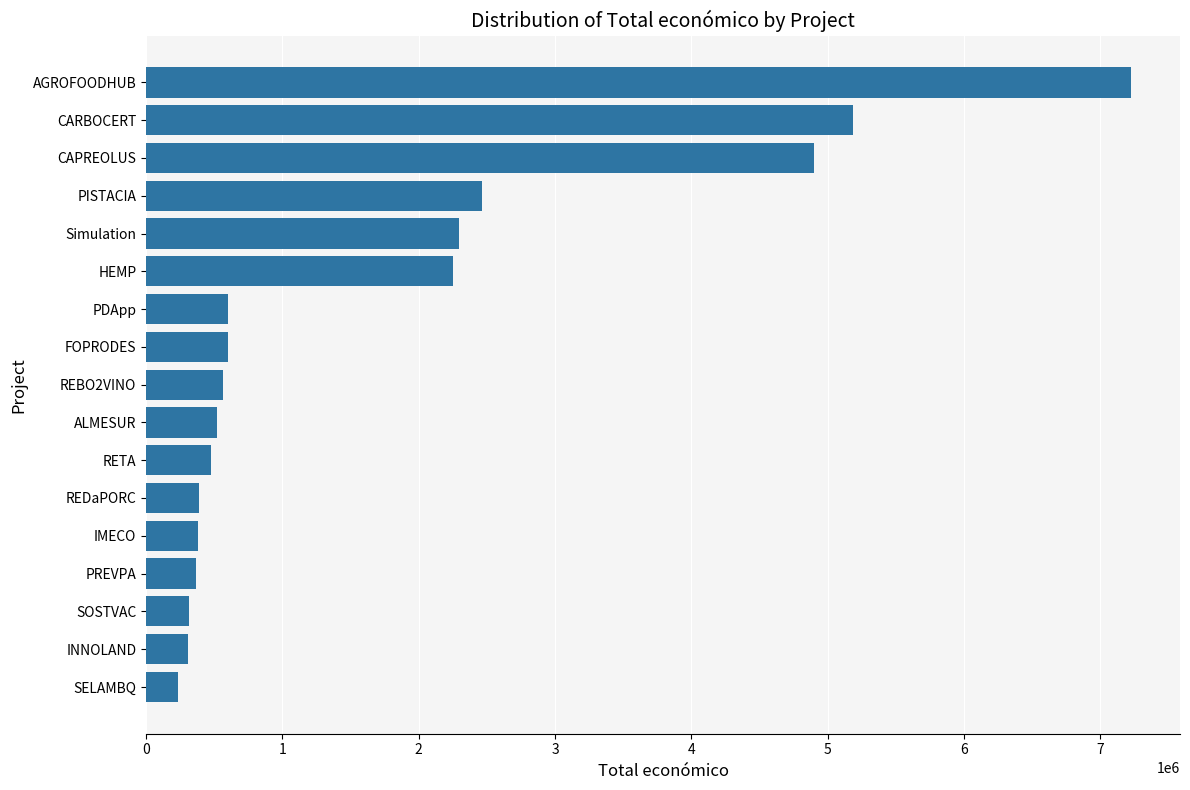

What is the ratio of the value at PDApp to the value at SOSTVAC?

1.9